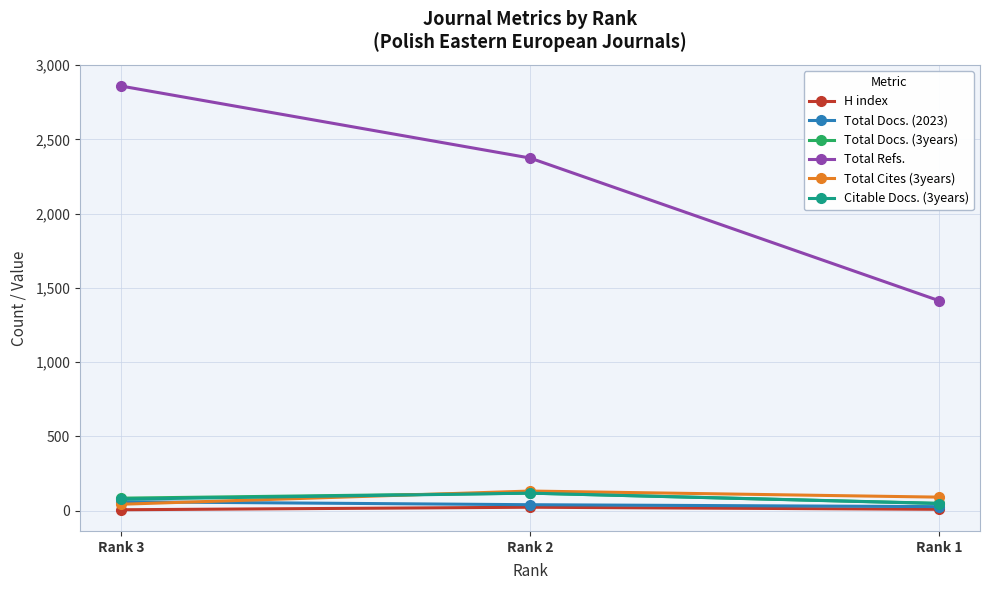

What is the sum of all Total Refs. values?

6649